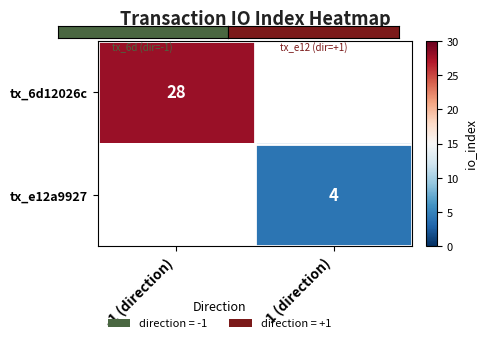

The tx_e12a9927 series shows 1 at 1 (direction). True or false?

False